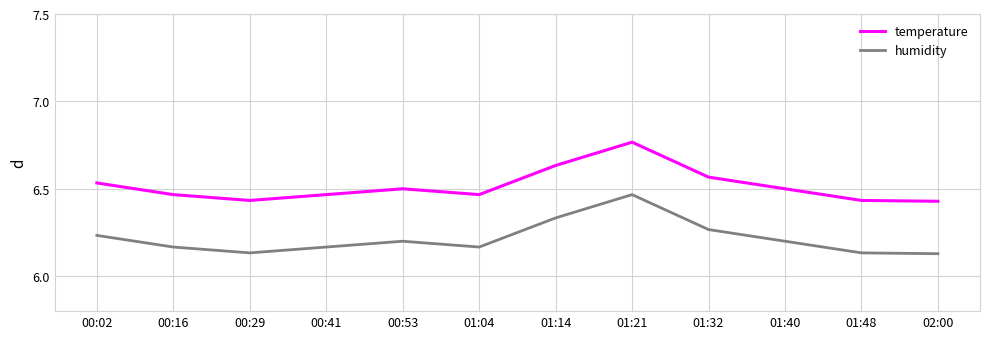

What is the difference between the highest and lowest values at 01:21?

0.3